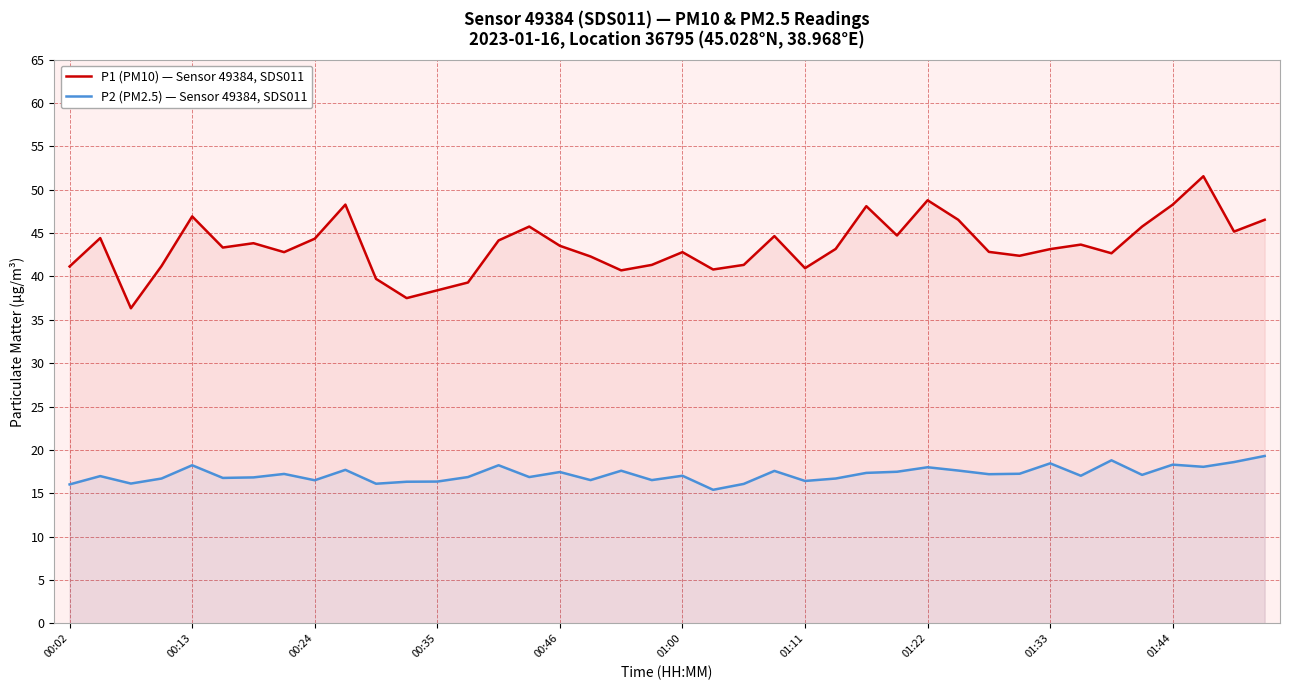

Which series has the largest total across all categories?

P1 (PM10) — Sensor 49384, SDS011